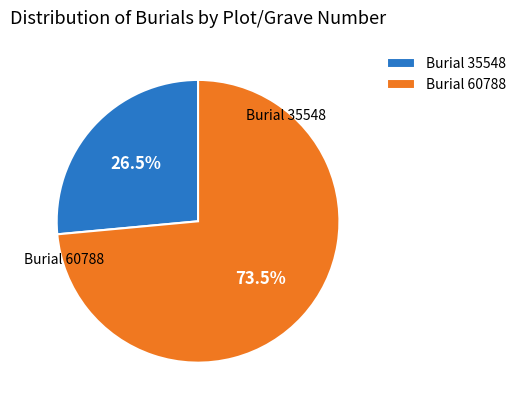

How many segments does this pie chart have?

2